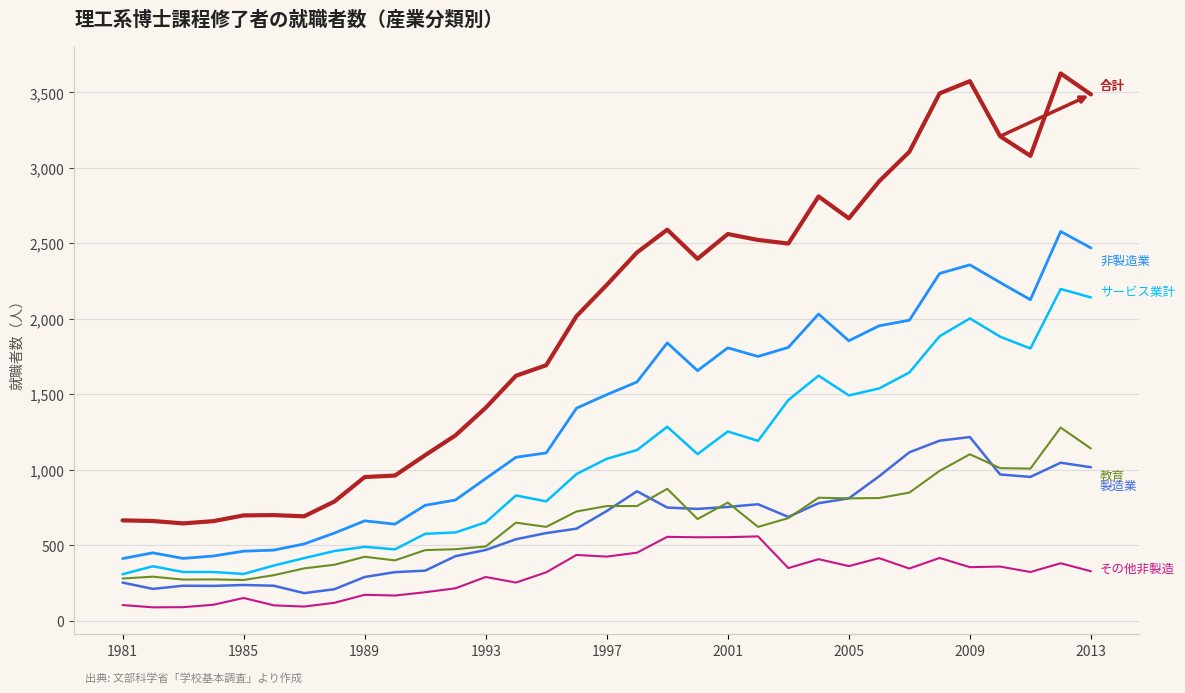

What is the minimum value shown in the chart?

89